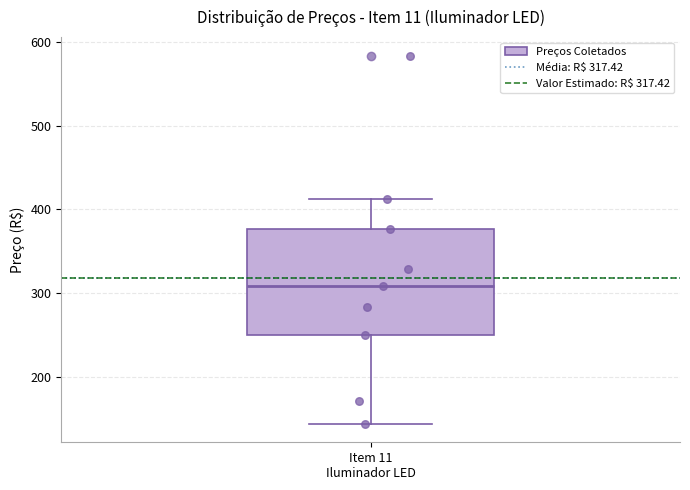

Read this box plot against the y-axis: the position of the median line, the range covered by the box, and the ends of both whiskers. The values are not printed on the chart, so give them approximately, as read against the axis.

median 310, box 250 to 380, whiskers 140 to 410